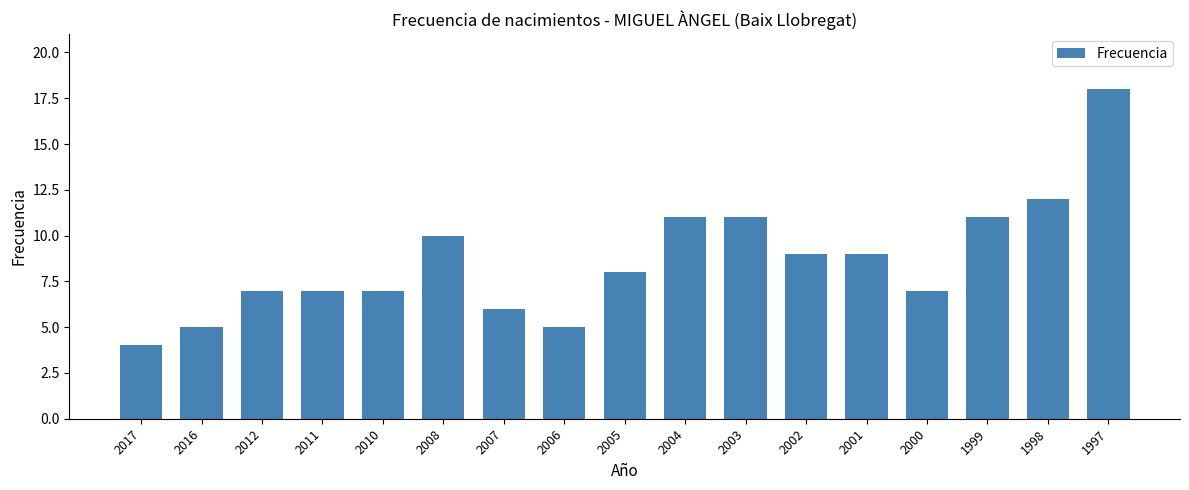

What is the change in value from 2008 to 1998?

+2